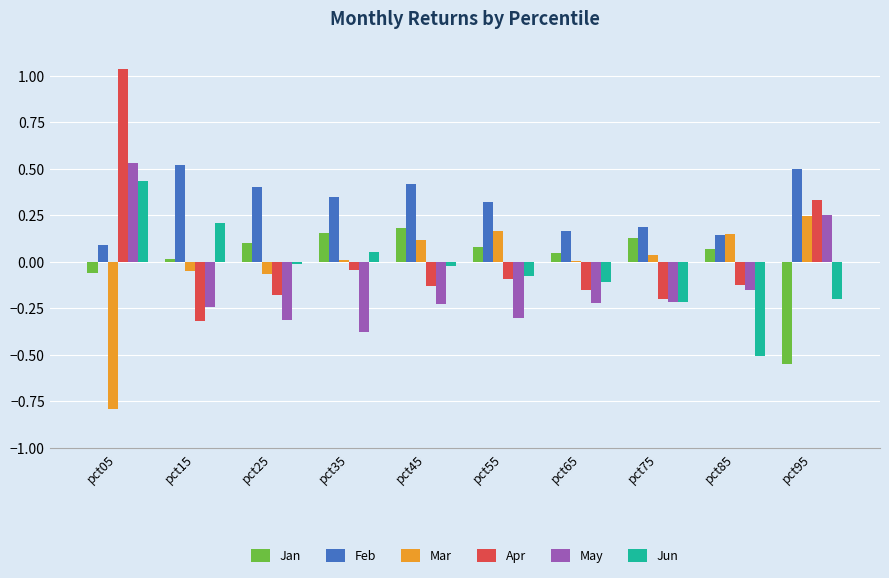

Which series changed the most between pct05 and pct35?

Apr